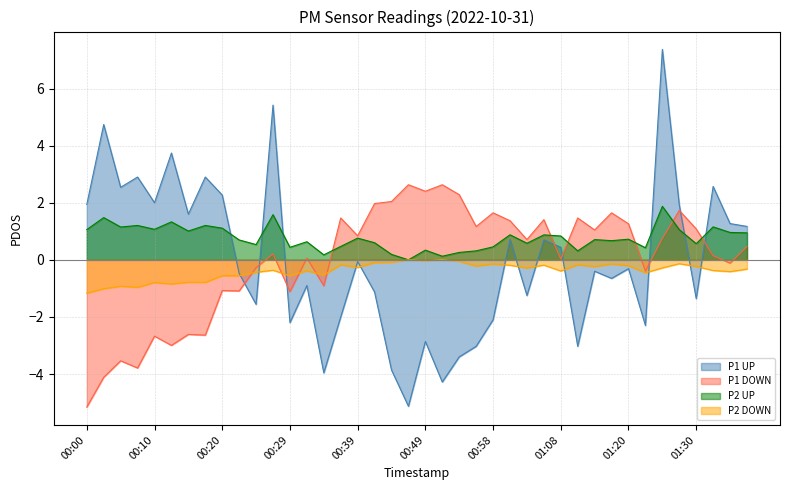

In P1, how many points are lower than both neighbors (excluding endpoints)?

13